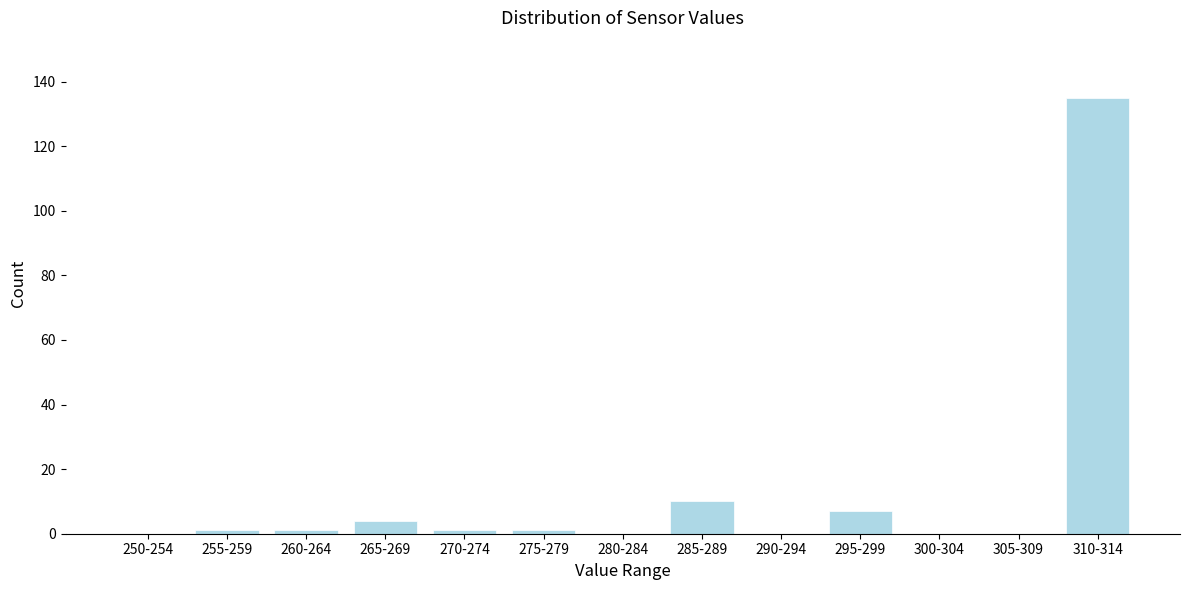

Reading left to right, what are all the values shown in this chart?

250-254=0	255-259=1	260-264=1	265-269=4	270-274=1	275-279=1	280-284=0	285-289=10	290-294=0	295-299=7	300-304=0	305-309=0	310-314=135